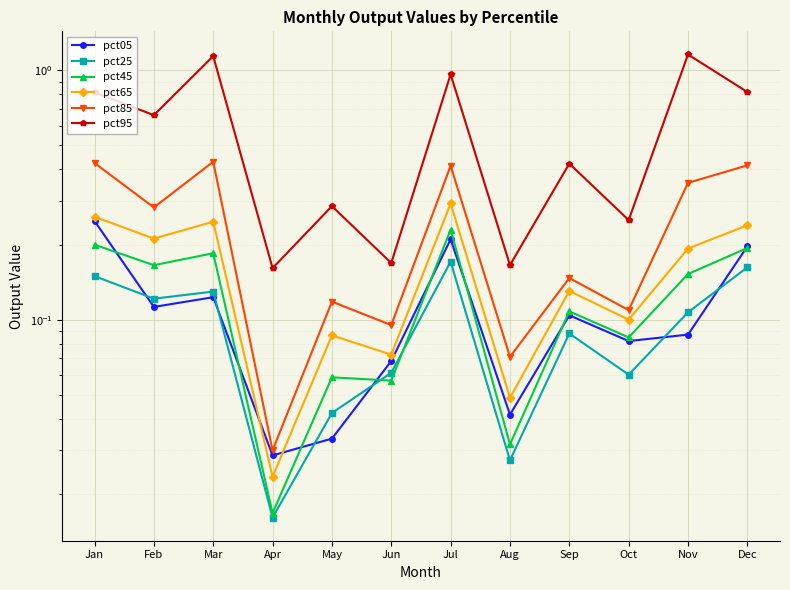

How many categories are shown in the chart?

12